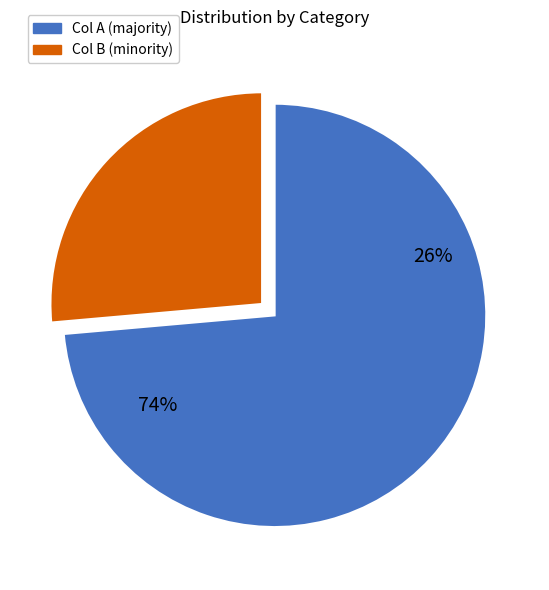

Is it true that 5.8% is 6% of the pie?

True